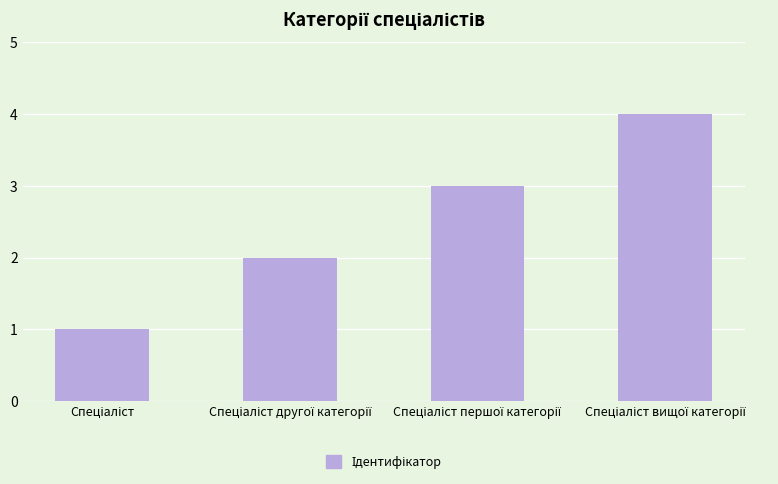

What is the minimum value shown in the chart?

1